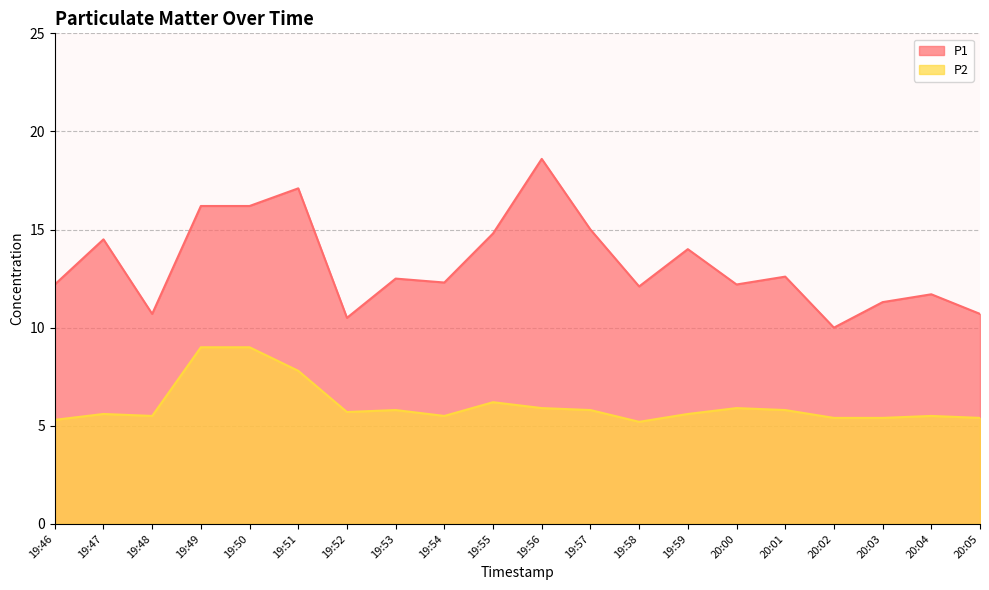

Which series has the largest range (max minus min)?

P1